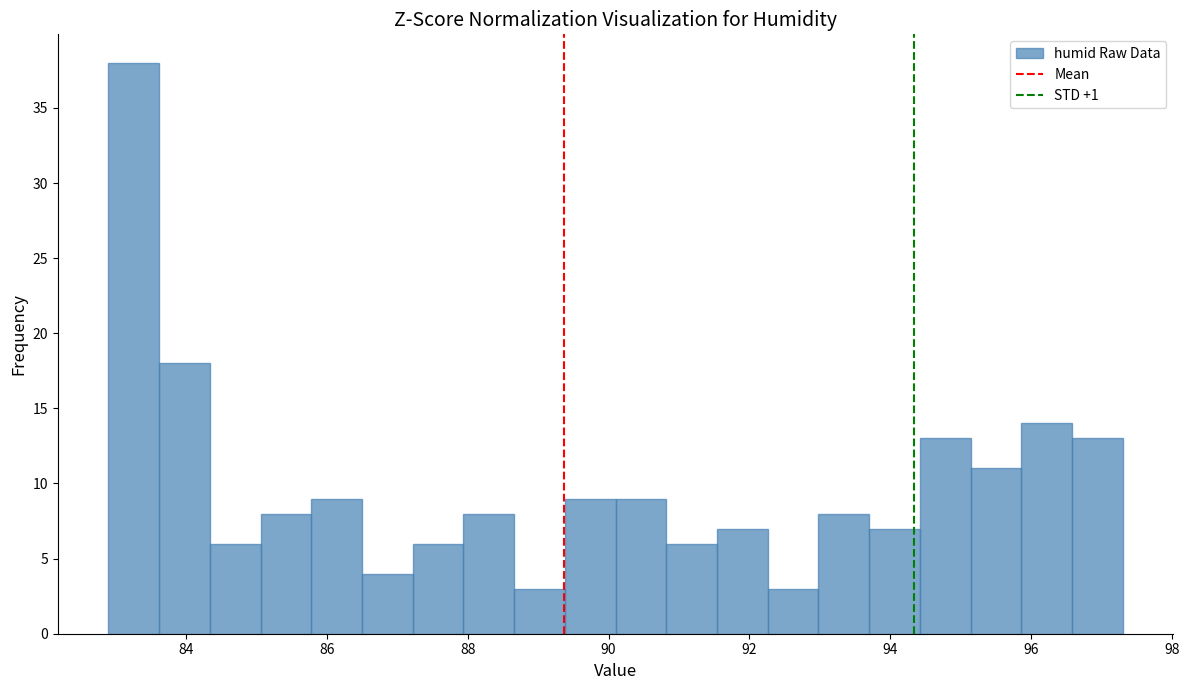

Read against the x-axis, roughly where is the centre of the tallest bar?

83.2